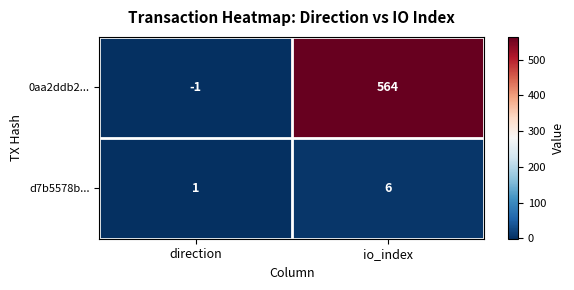

At which category is the sum across all series the highest?

io_index